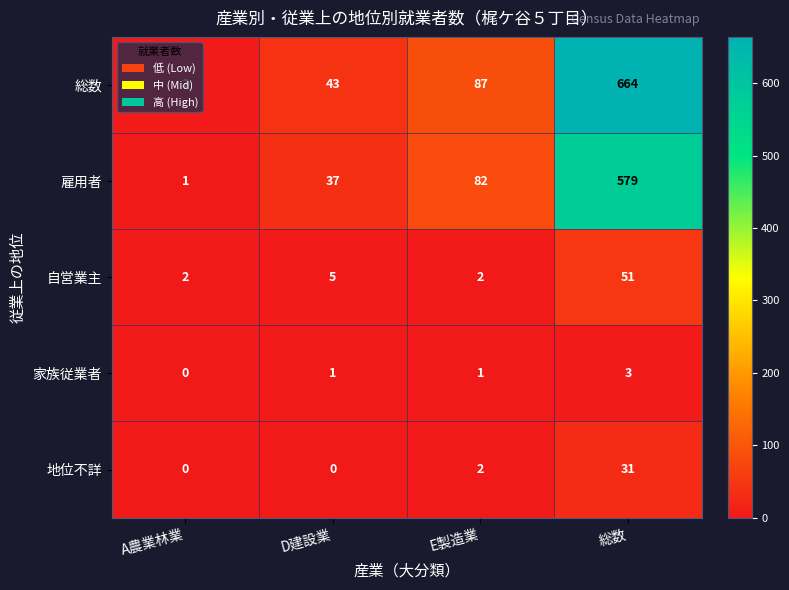

What is the maximum value for 自営業主?

51